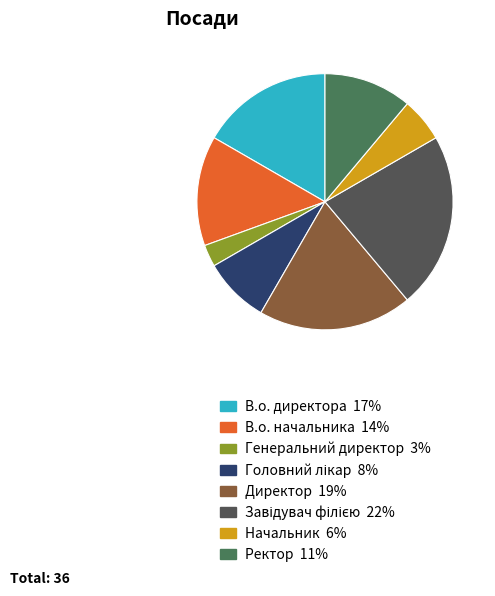

What is the smallest slice in the pie chart?

Генеральний директор